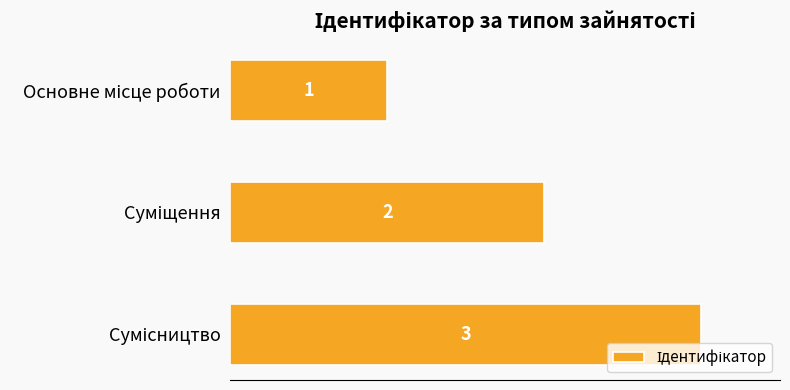

What is the average value?

2